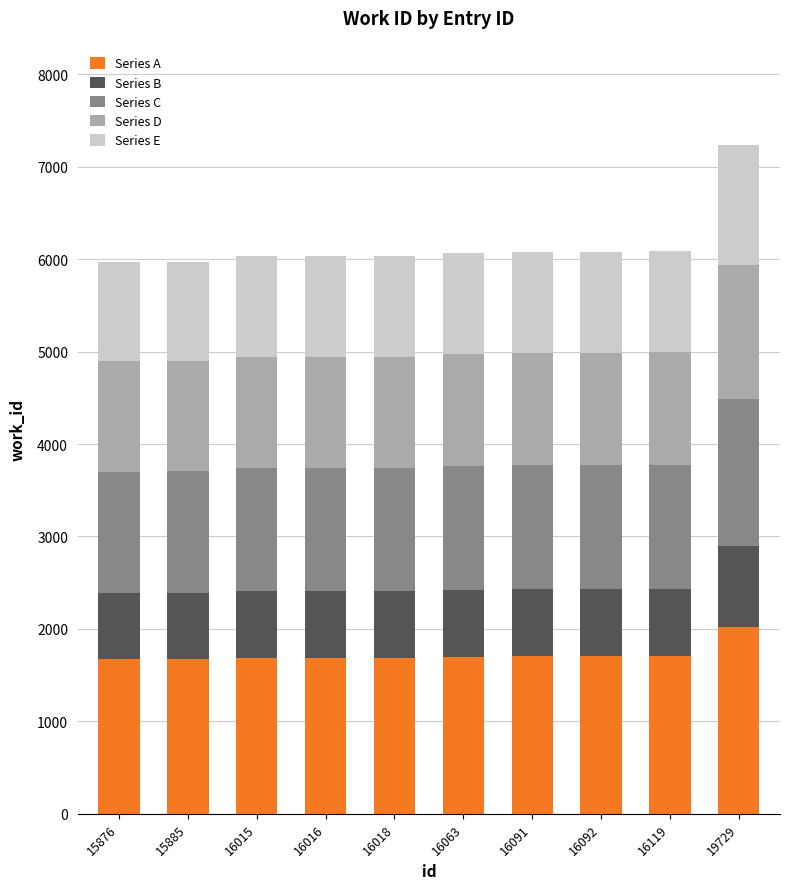

Are the bars grouped side by side (vs. stacked)?

No